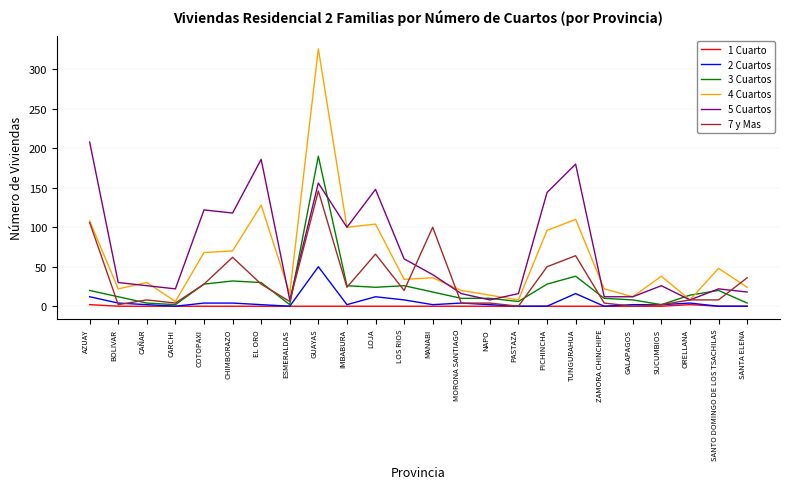

How many lines are shown in the chart?

6